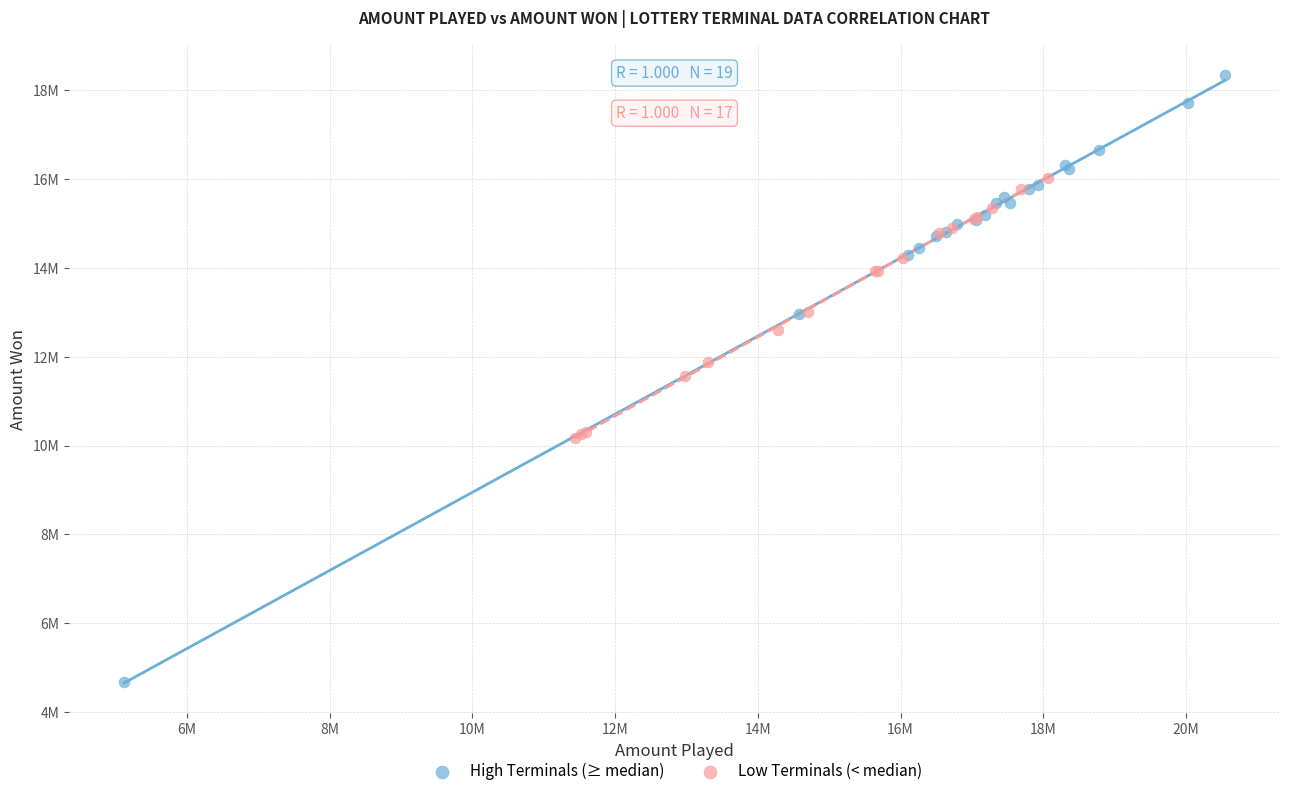

What are all the series names shown in the legend?

High Terminals (≥ median), Low Terminals (< median)